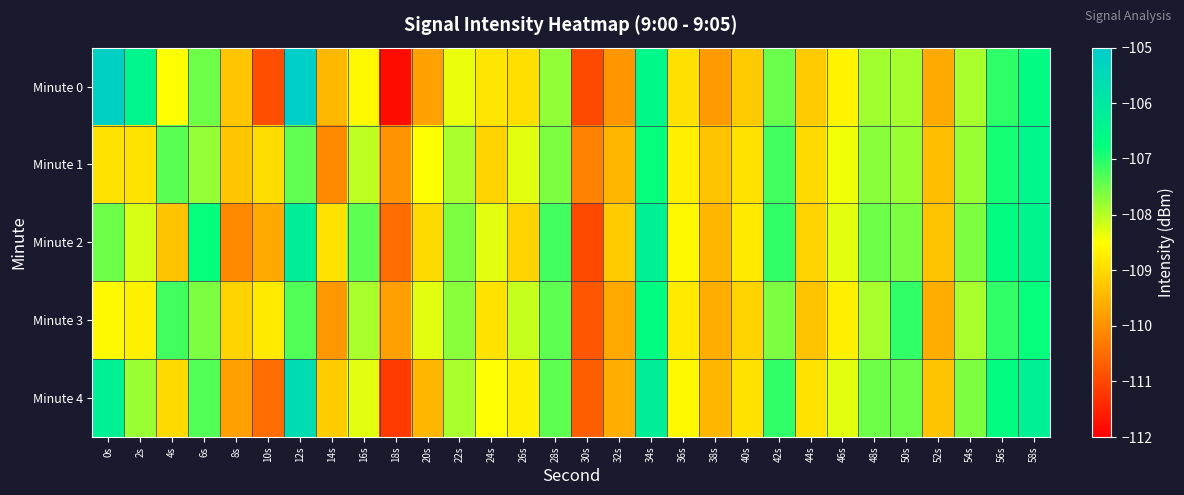

Which series changed the most between 14s and 22s?

Minute 1